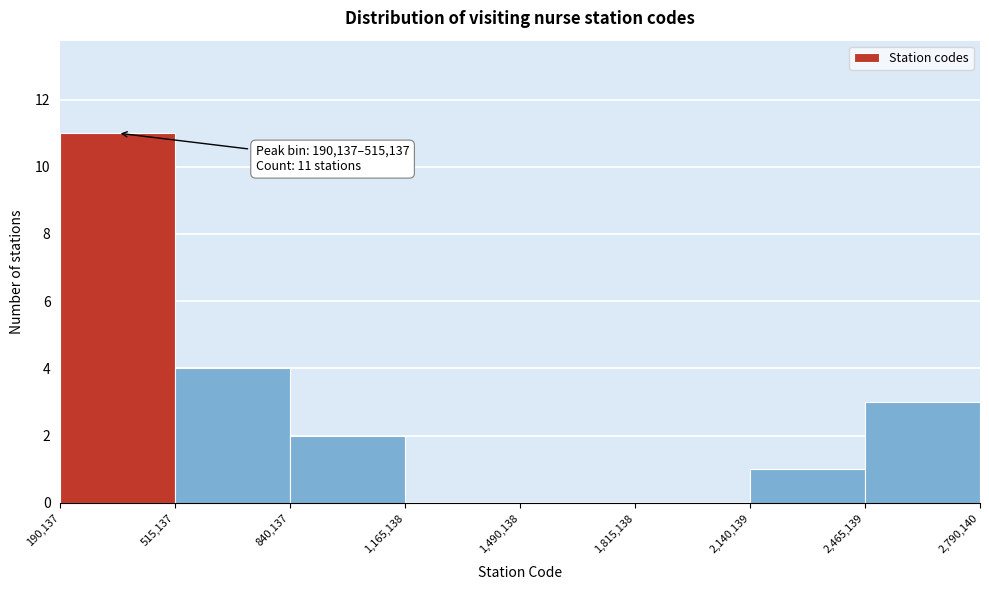

Over which range of the x-axis is the bar tallest?

190,137 to 515,137